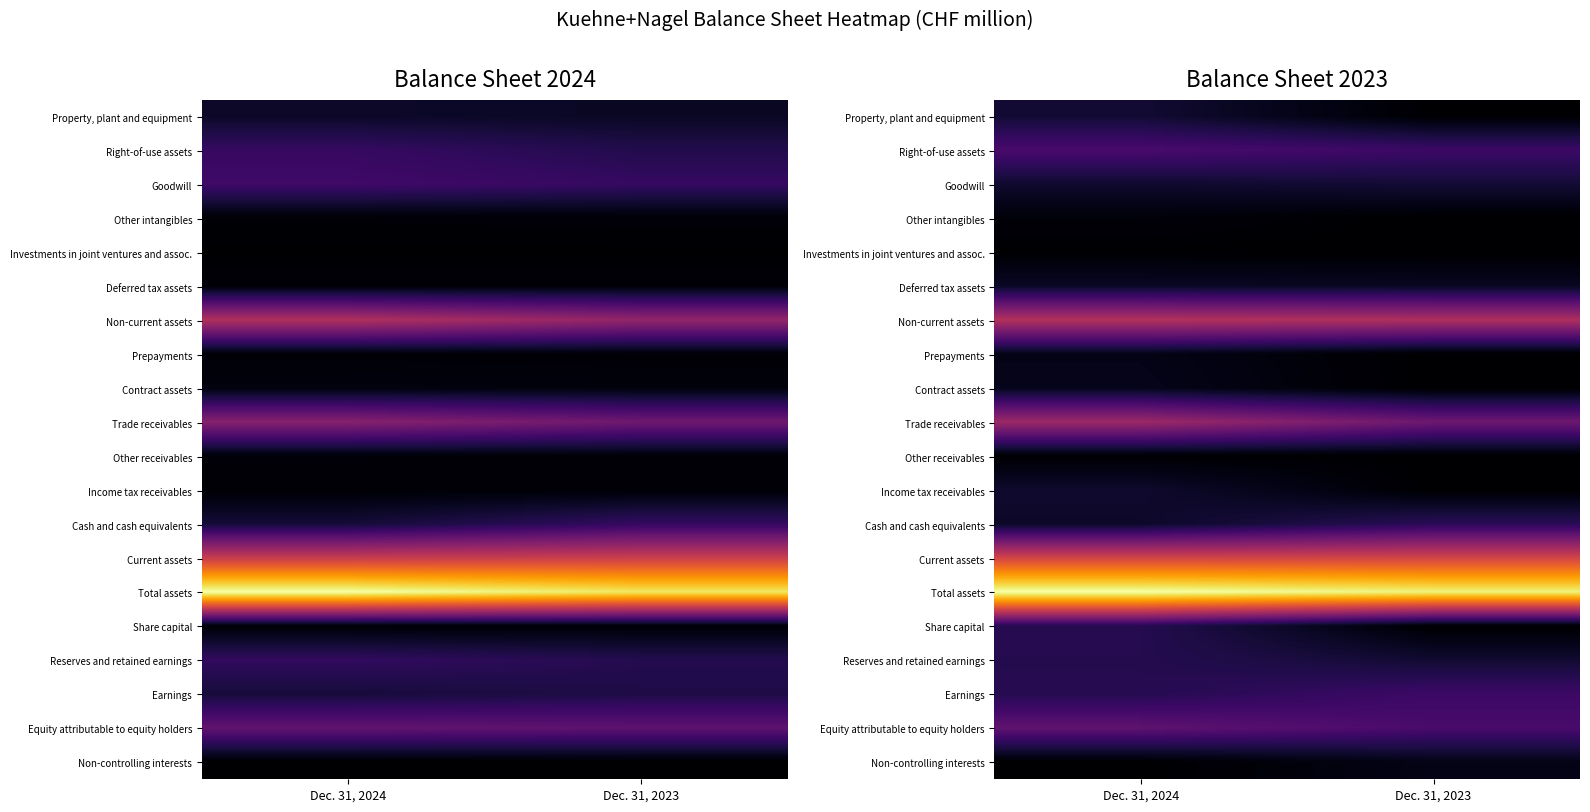

What is the total value across all series at Dec. 31, 2023?

3.3